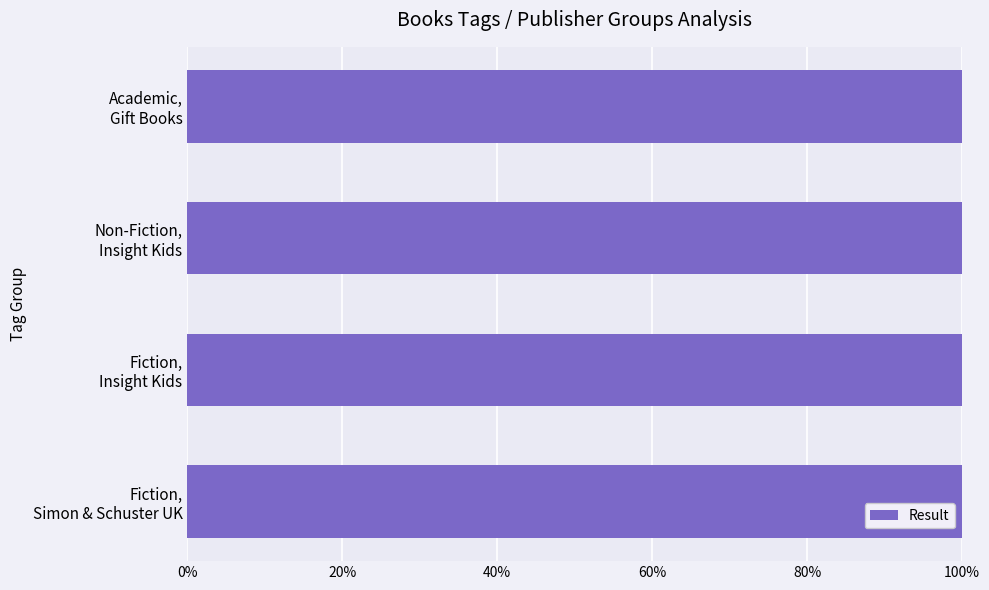

What is the minimum value shown in the chart?

100.0